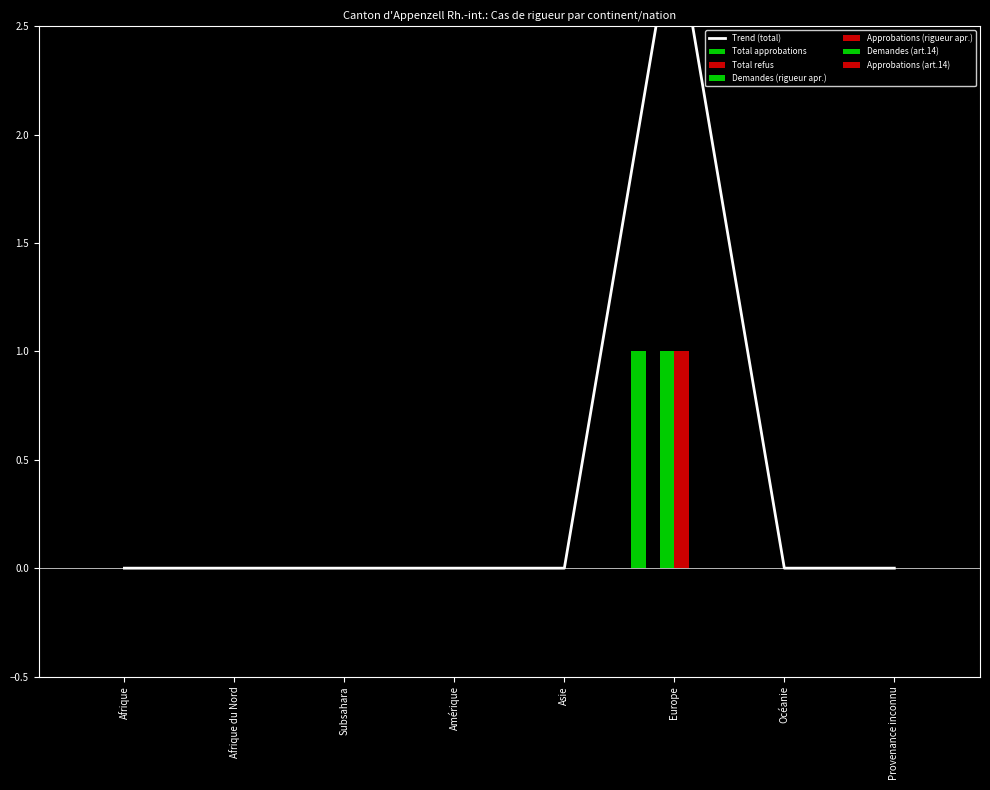

Which has a higher value, Subsahara or Europe?

Europe